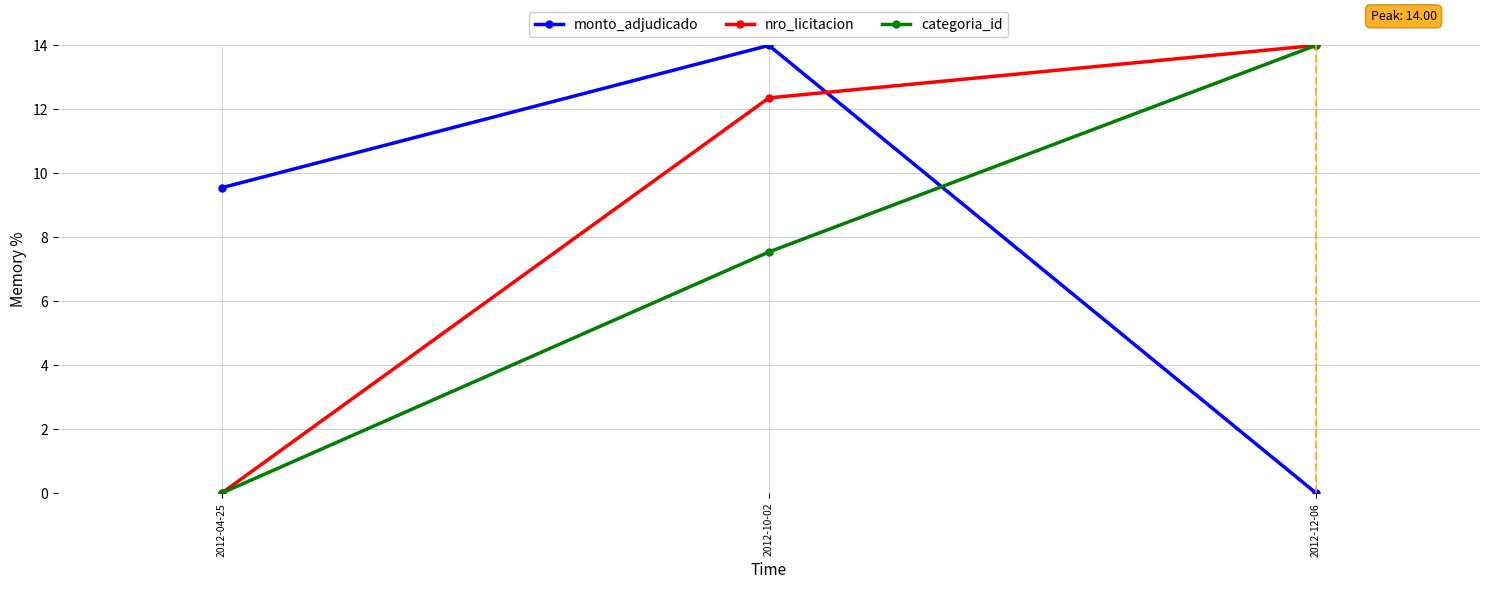

What are all the series names shown in the legend?

monto_adjudicado, nro_licitacion, categoria_id